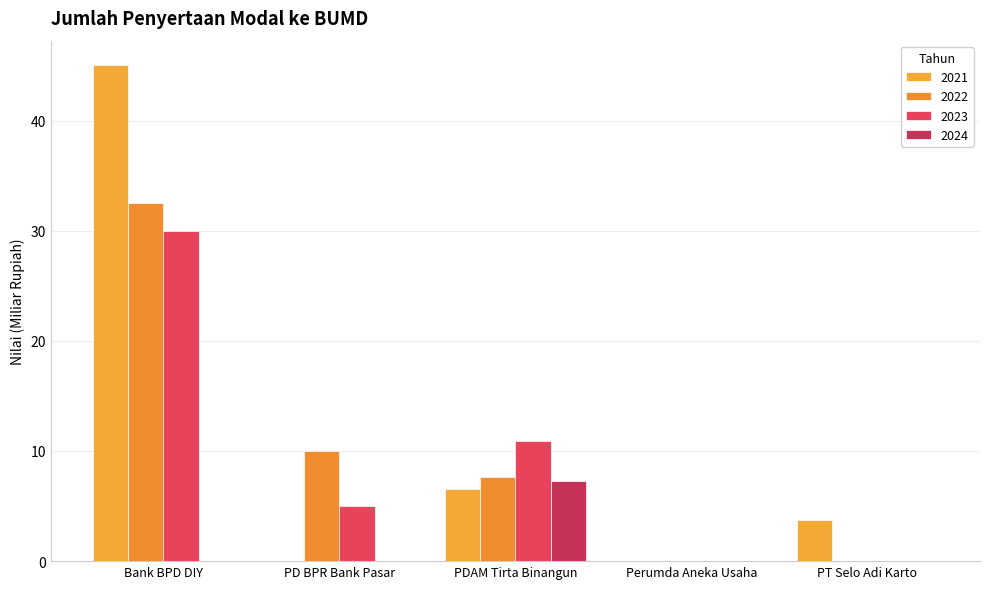

Count the number of data series in this chart.

4